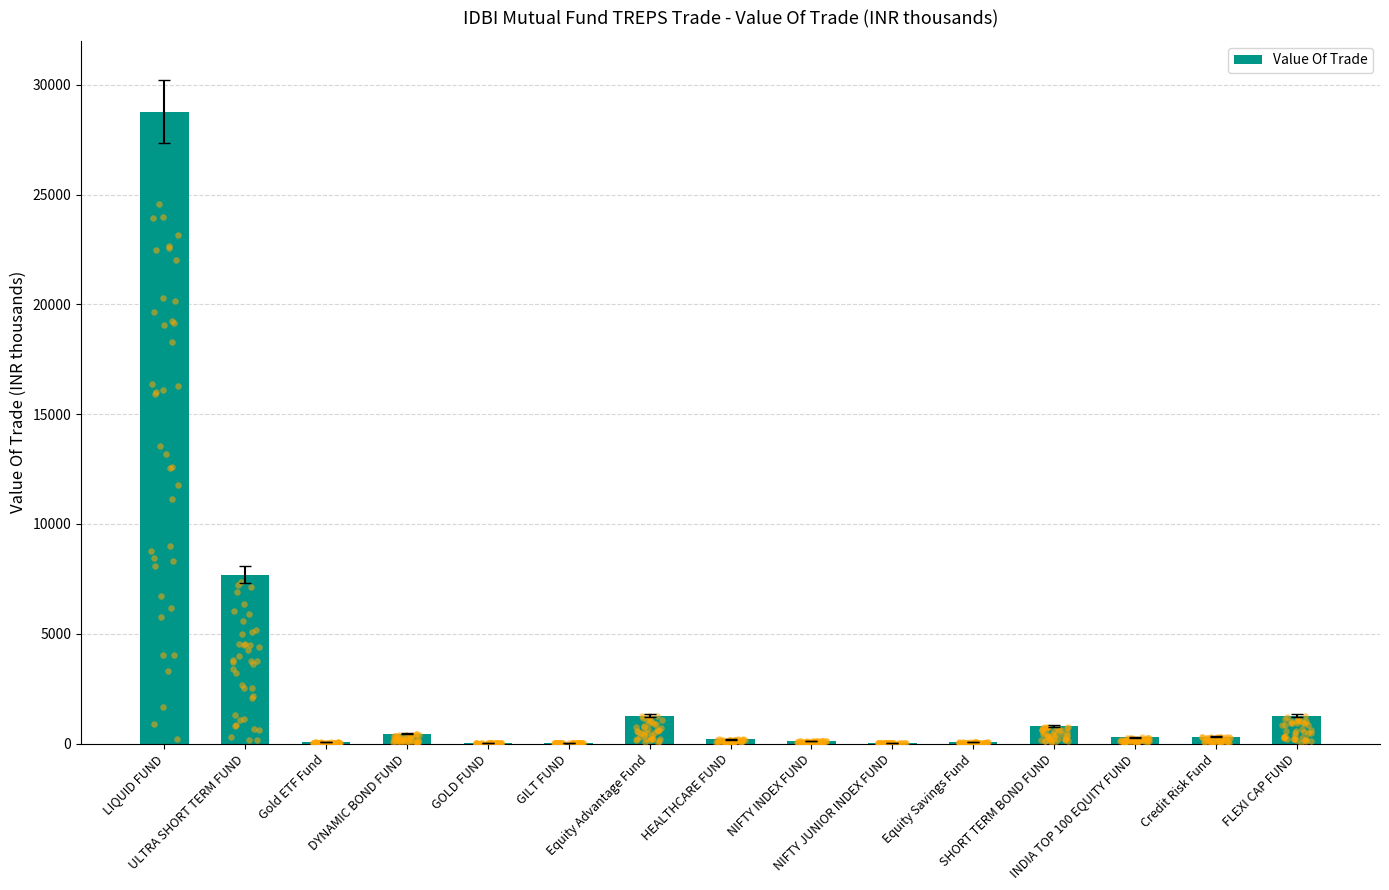

Between FLEXI CAP FUND and LIQUID FUND, which is larger?

LIQUID FUND